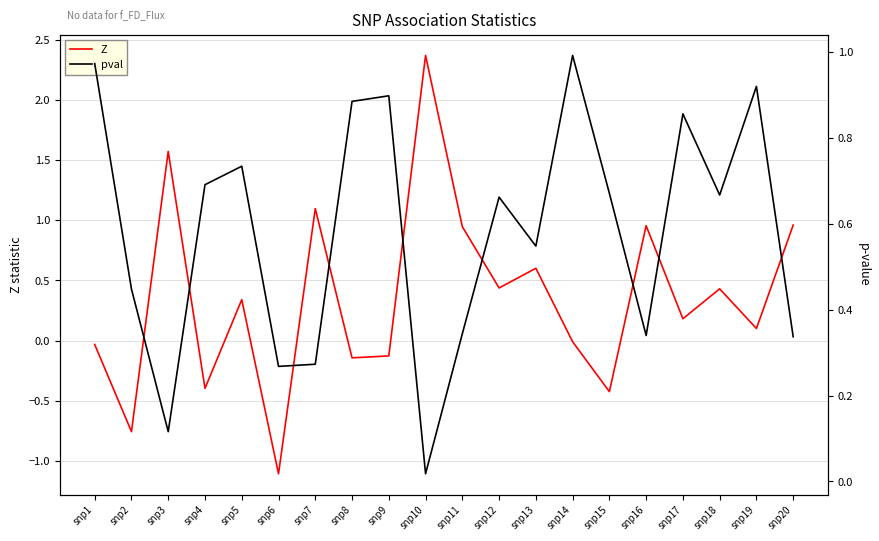

Where is the first local maximum for pval?

snp5